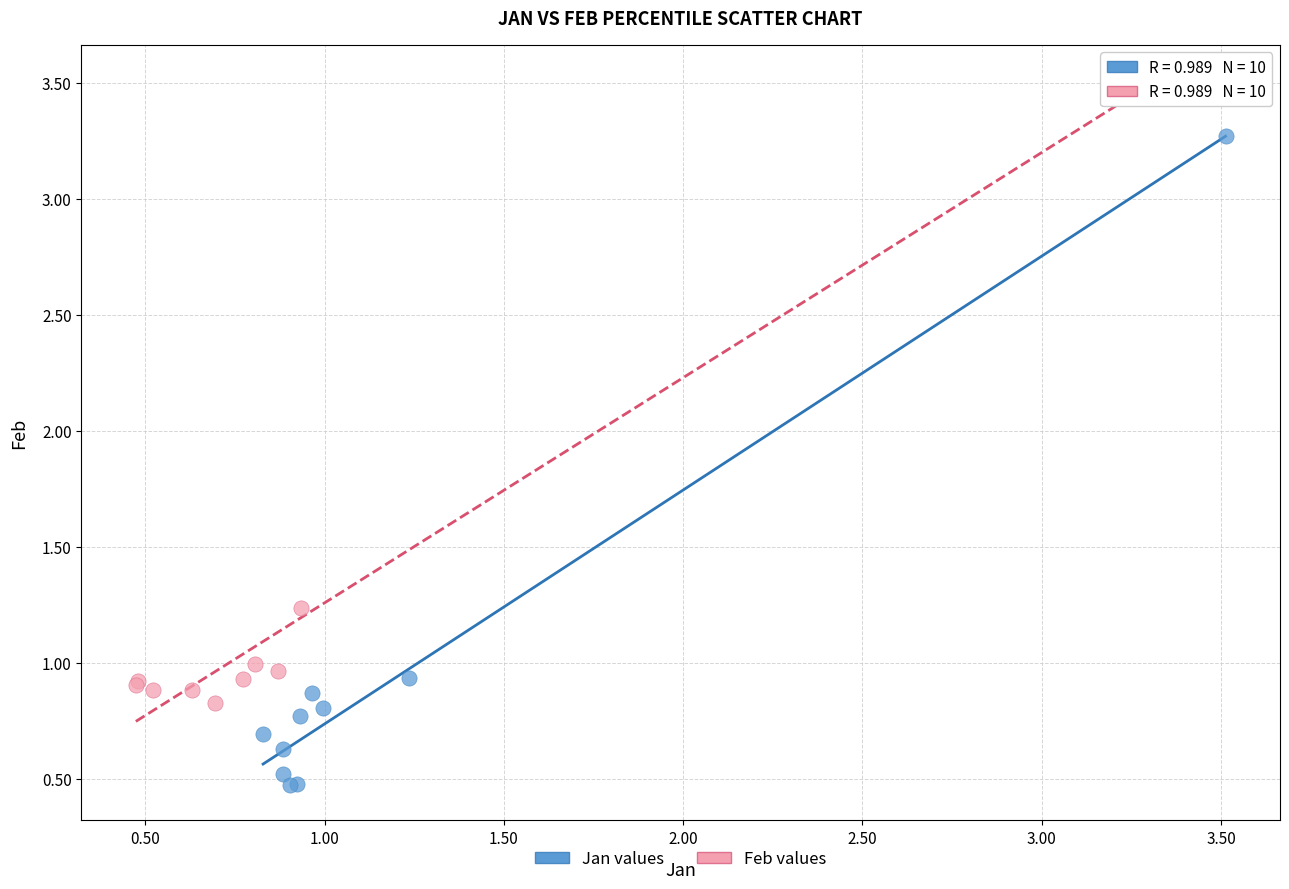

What are all the series names shown in the legend?

Jan values, Feb values